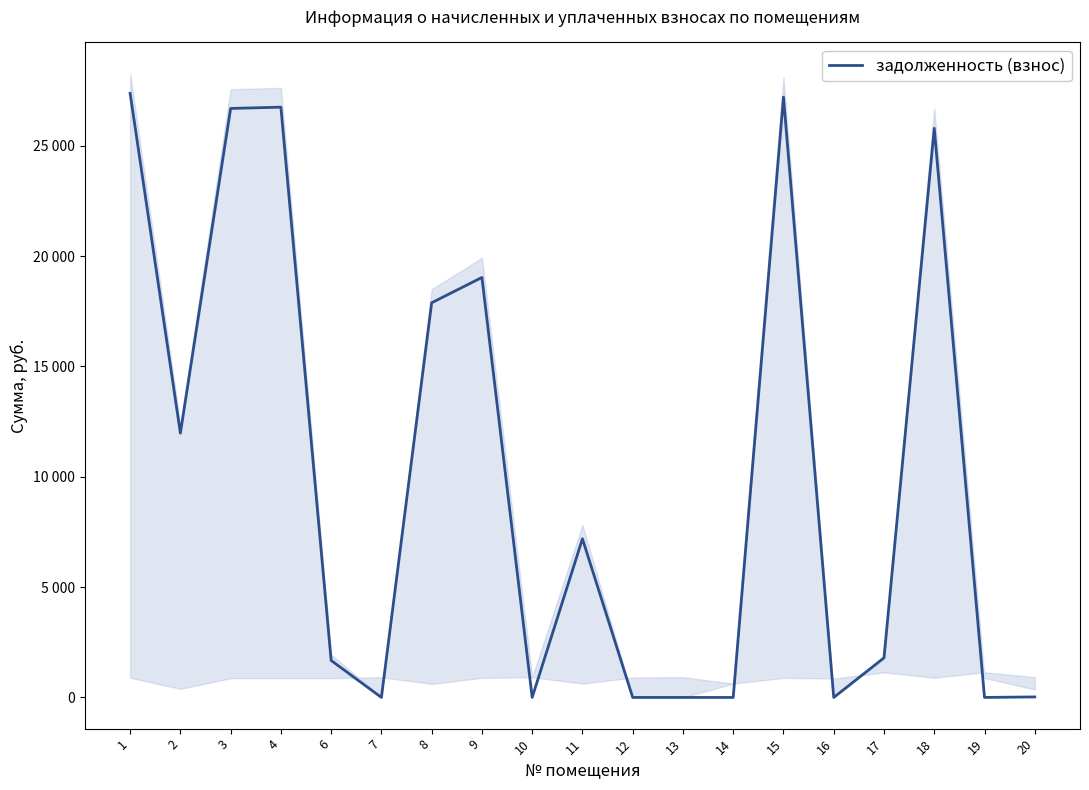

List the labels in order of value, largest first.

1, 15, 4, 3, 18, 9, 8, 2, 11, 17, 6, 20, 7, 10, 12, 13, 14, 16, 19